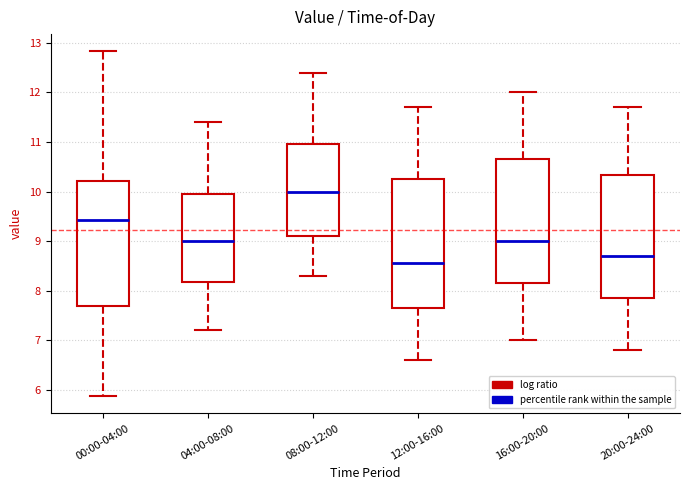

Reading left to right, transcribe this box plot: for each box, give where its median line is, the range the box spans, and where its two whiskers end, as read against the y-axis. The values are not printed on the chart, so give them approximately, as read against the axis.

00:00-04:00: median 9.4, box 7.7 to 10.2, whiskers 5.9 to 12.8
04:00-08:00: median 9.0, box 8.2 to 10.0, whiskers 7.2 to 11.4
08:00-12:00: median 10.0, box 9.1 to 11.0, whiskers 8.3 to 12.4
12:00-16:00: median 8.6, box 7.7 to 10.3, whiskers 6.6 to 11.7
16:00-20:00: median 9.0, box 8.2 to 10.7, whiskers 7.0 to 12.0
20:00-24:00: median 8.7, box 7.9 to 10.3, whiskers 6.8 to 11.7